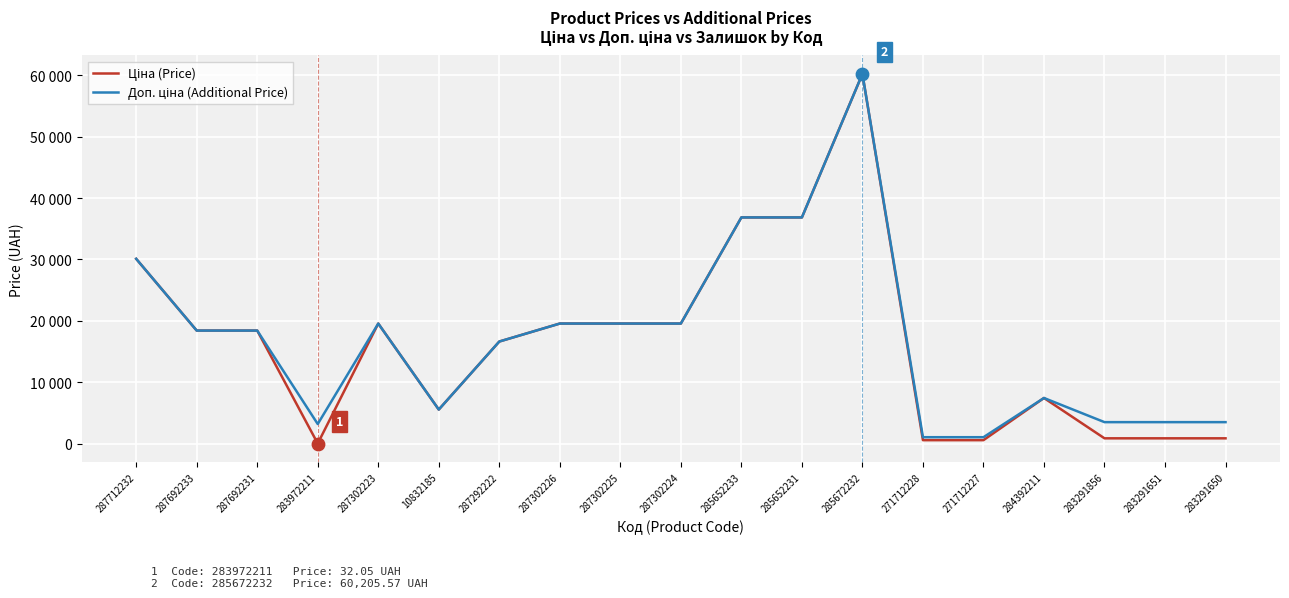

Does the chart have visible grid lines?

Yes